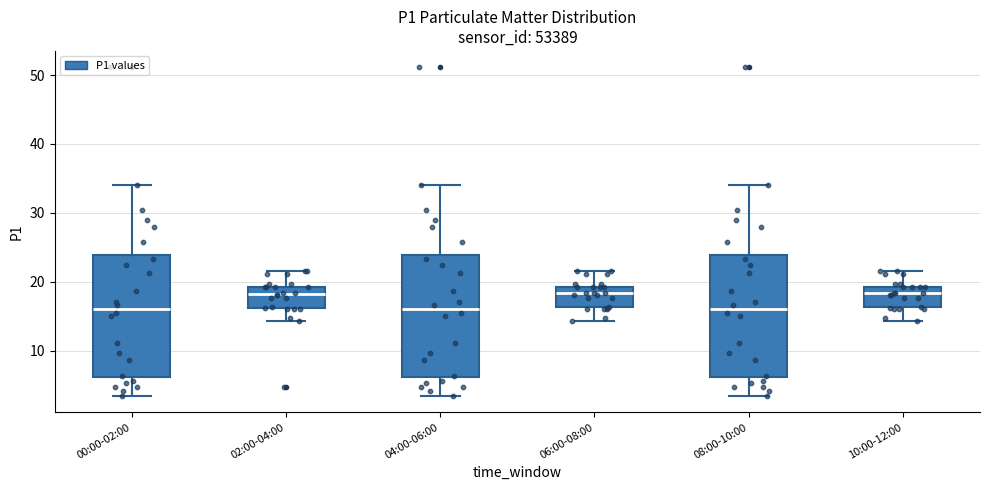

Reading left to right, read every box against the y-axis: the position of its median line, the range the box covers, and the ends of its whiskers. The values are not printed on the chart, so give them approximately, as read against the axis.

00:00-02:00: median 16, box 6 to 24, whiskers 3 to 34
02:00-04:00: median 18, box 16 to 19, whiskers 14 to 22
04:00-06:00: median 16, box 6 to 24, whiskers 3 to 34
06:00-08:00: median 18, box 16 to 19, whiskers 14 to 22
08:00-10:00: median 16, box 6 to 24, whiskers 3 to 34
10:00-12:00: median 18, box 16 to 19, whiskers 14 to 22